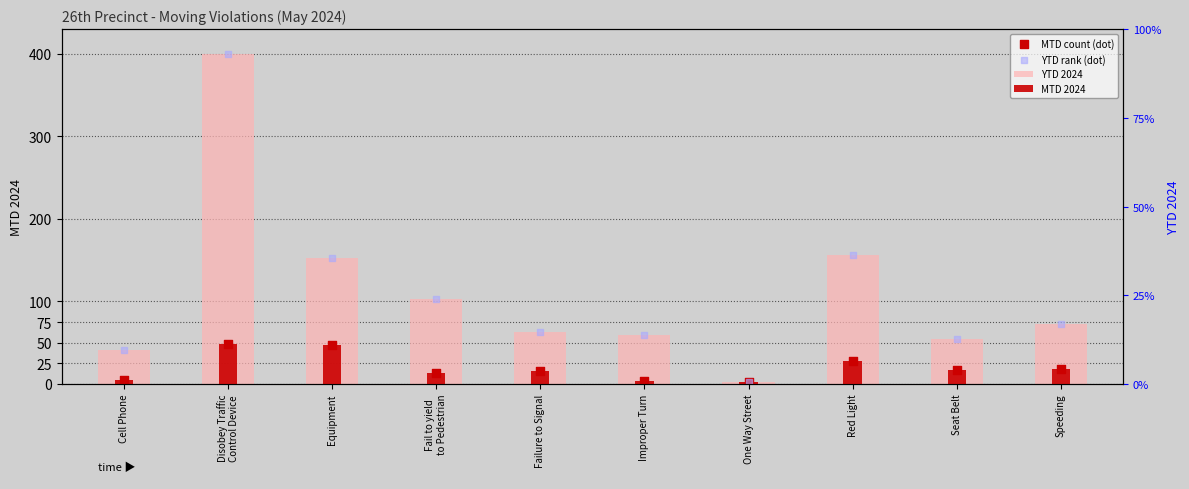

What are all the series names shown in the legend?

YTD 2024, MTD 2024, MTD count (dot), YTD rank (dot)